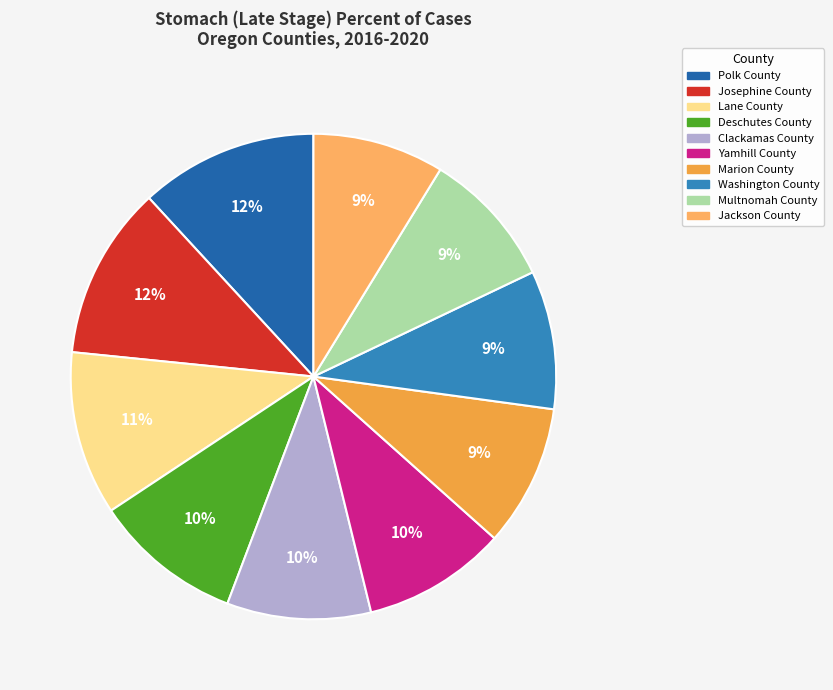

How many slices are in this pie chart?

10